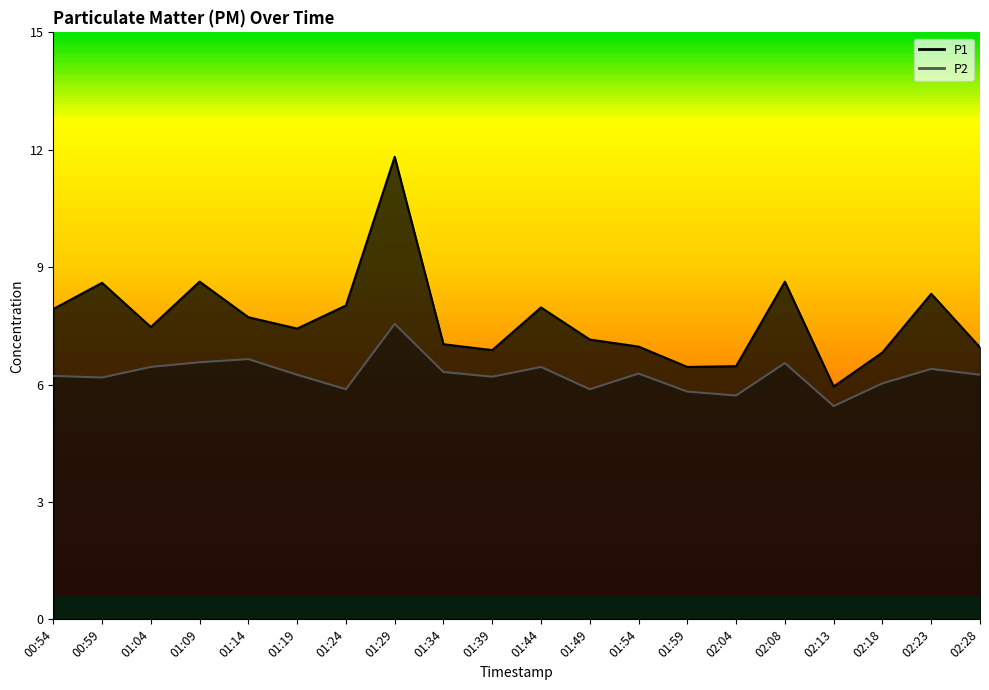

True or false: P1 has more than 1 interior local peaks.

True